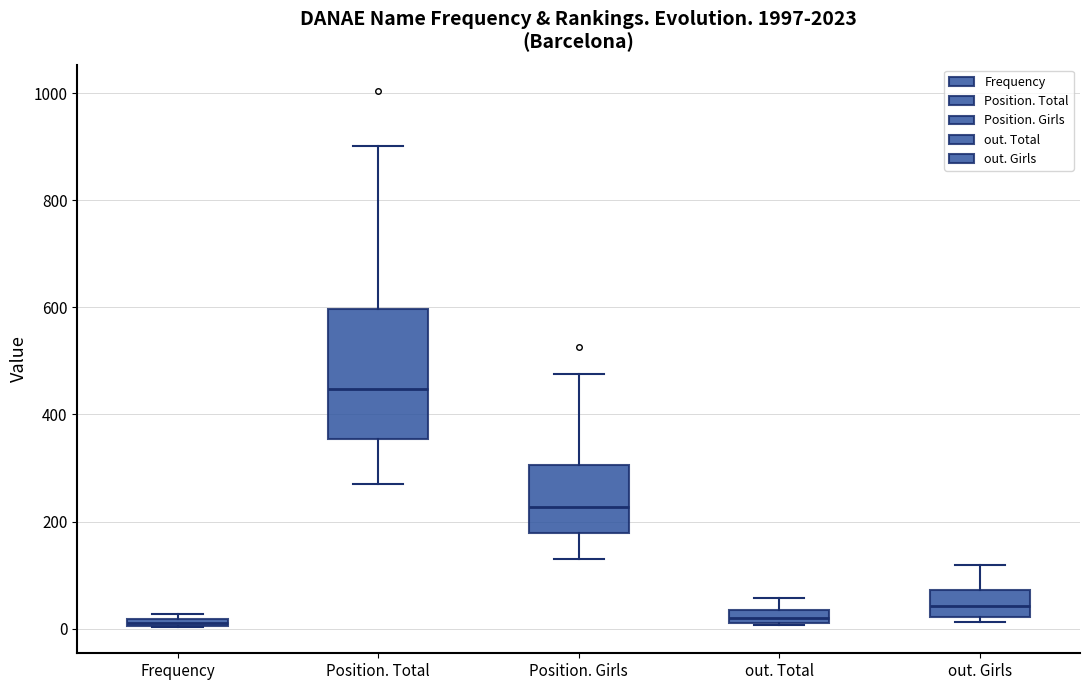

Where is the lower edge of the box for Frequency on the y-axis? The values are not printed on the chart, so give them approximately, as read against the axis.

0